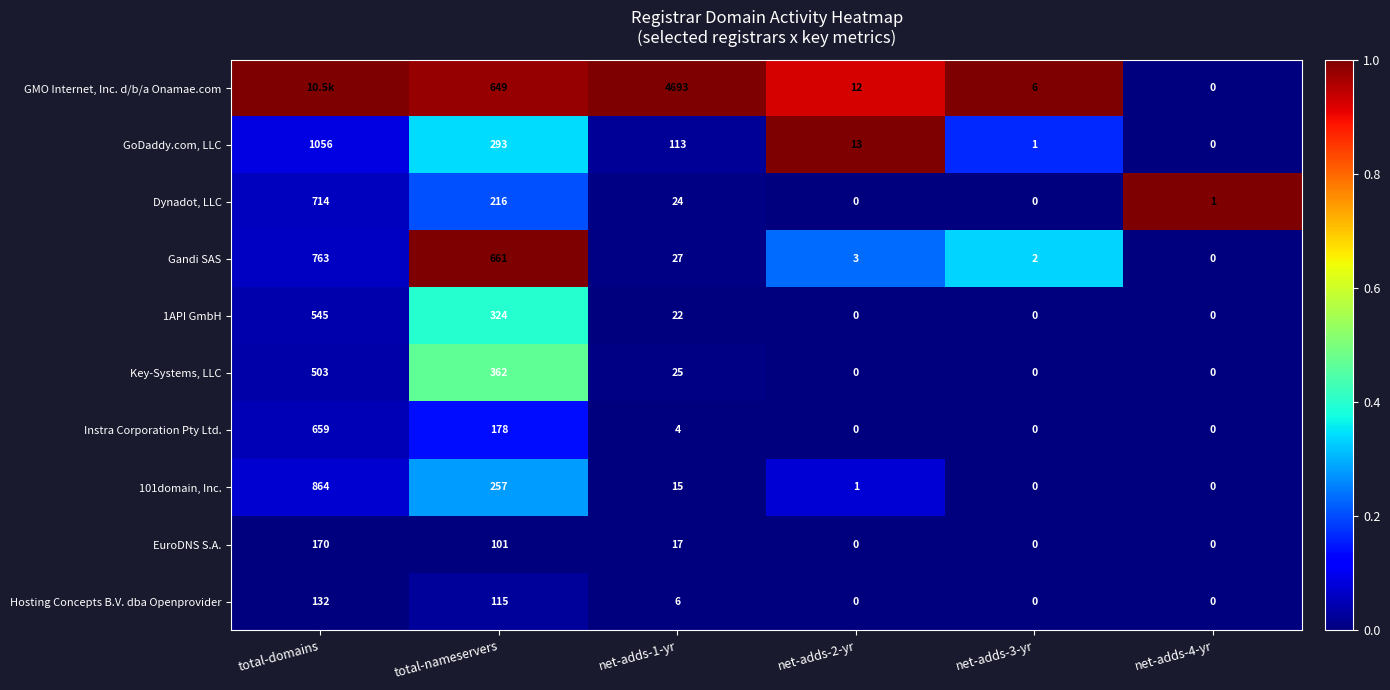

What is the highest value of the EuroDNS S.A. series?

170